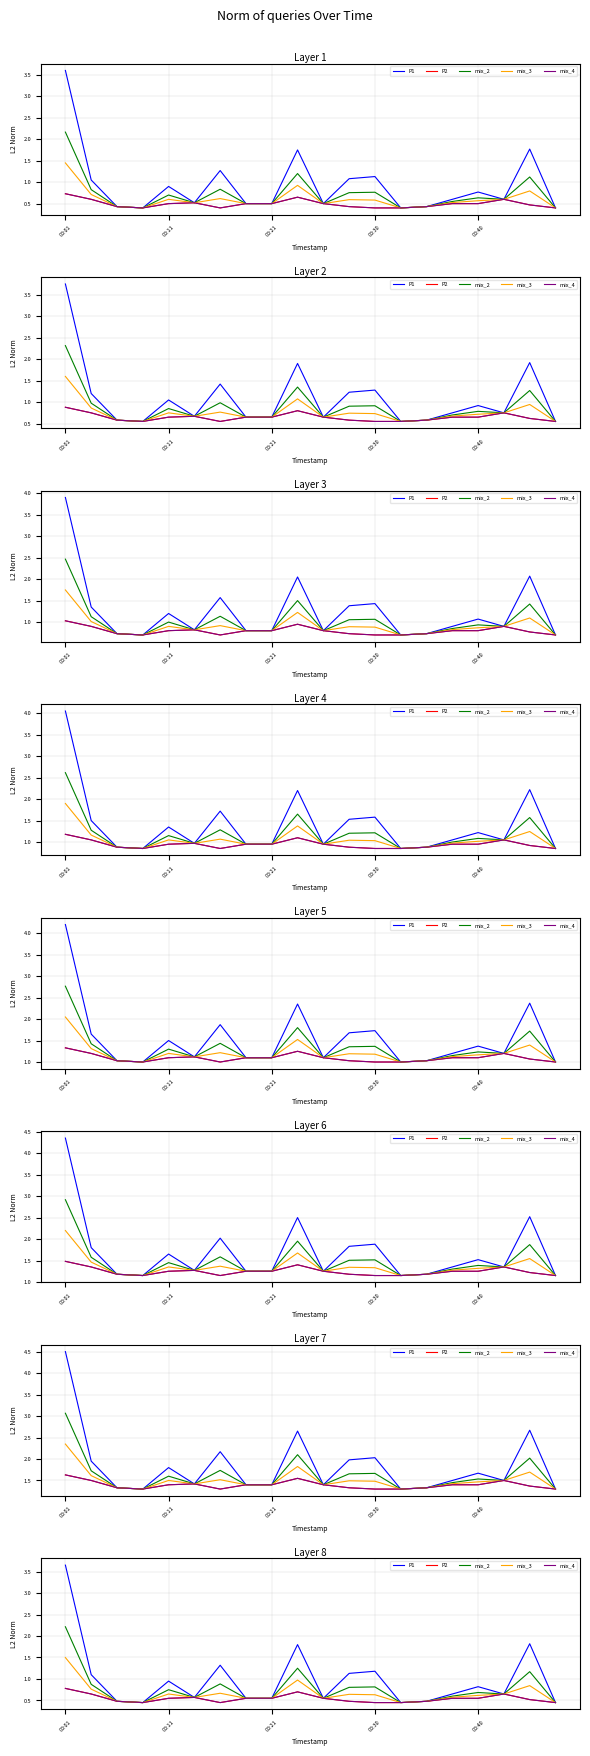

Between 19 and 8, which is larger?

8